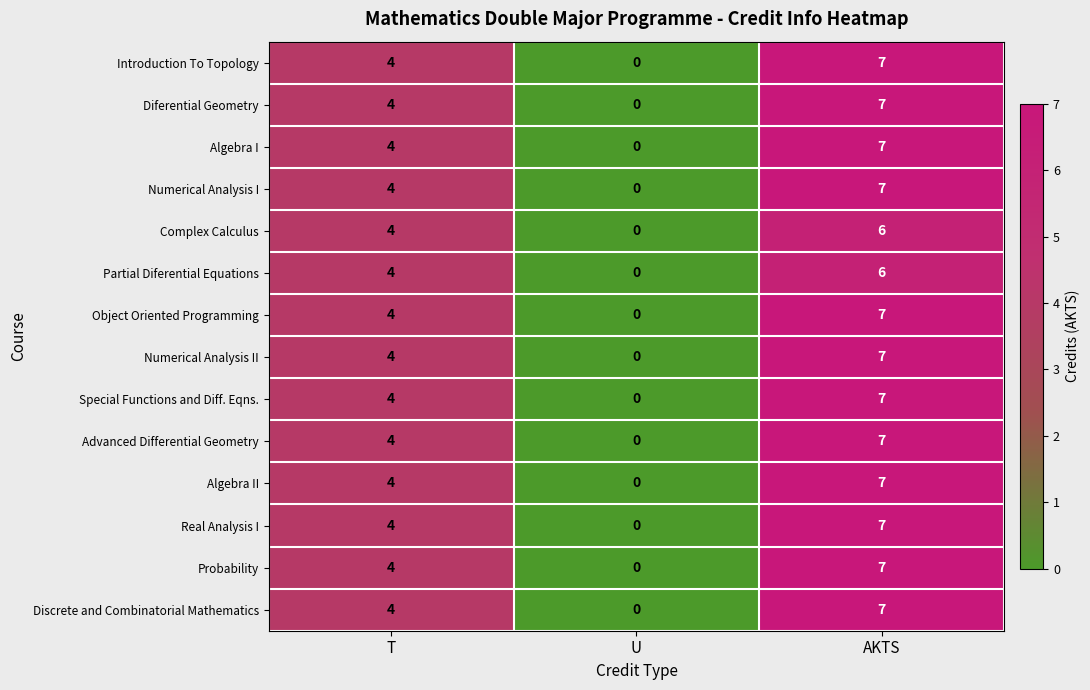

At which category does the chart reach its minimum across all series?

U